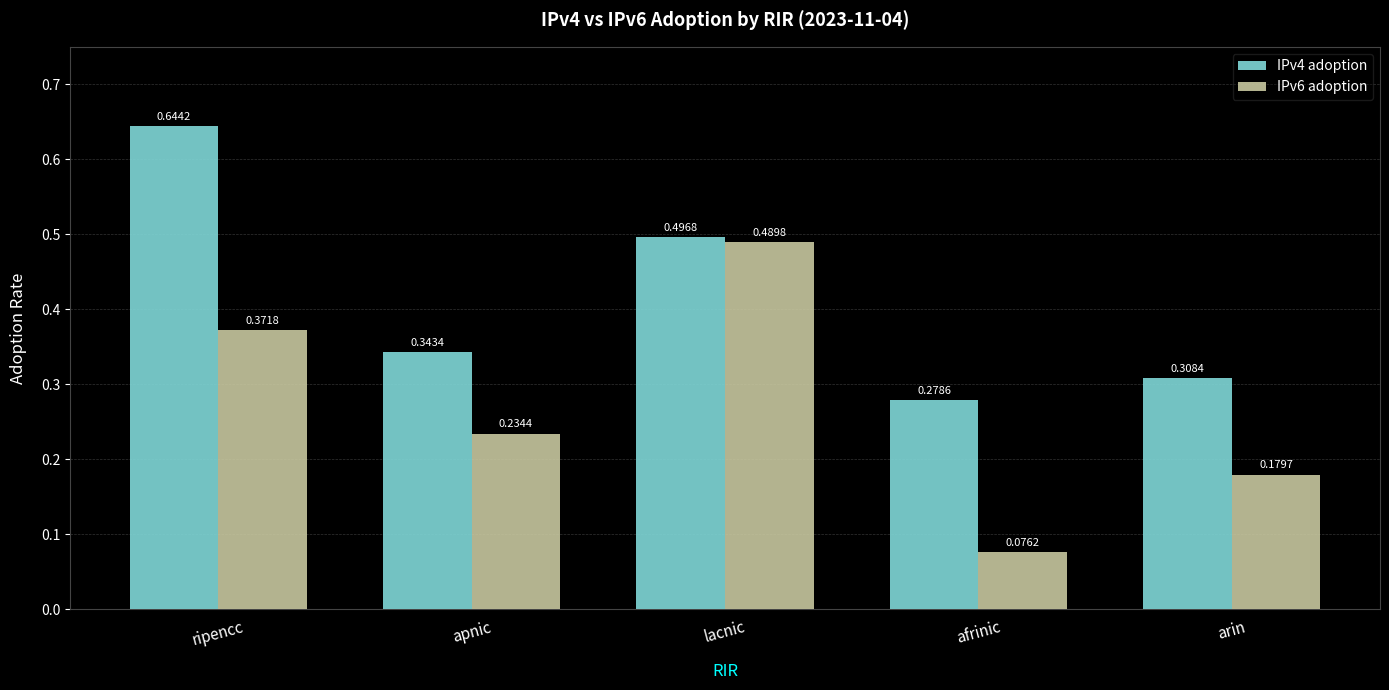

Which series has the largest range (max minus min)?

IPv6 adoption